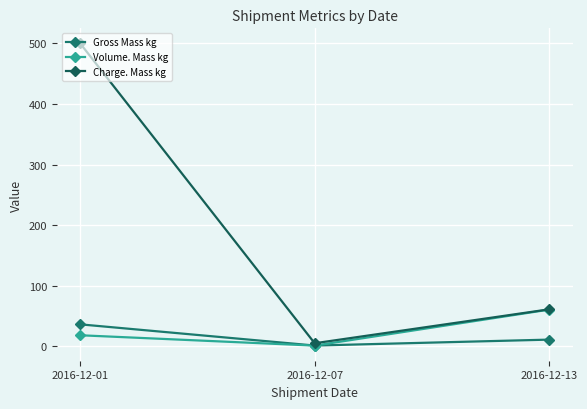

Which has a higher value, 2016-12-07 or 2016-12-13?

2016-12-13